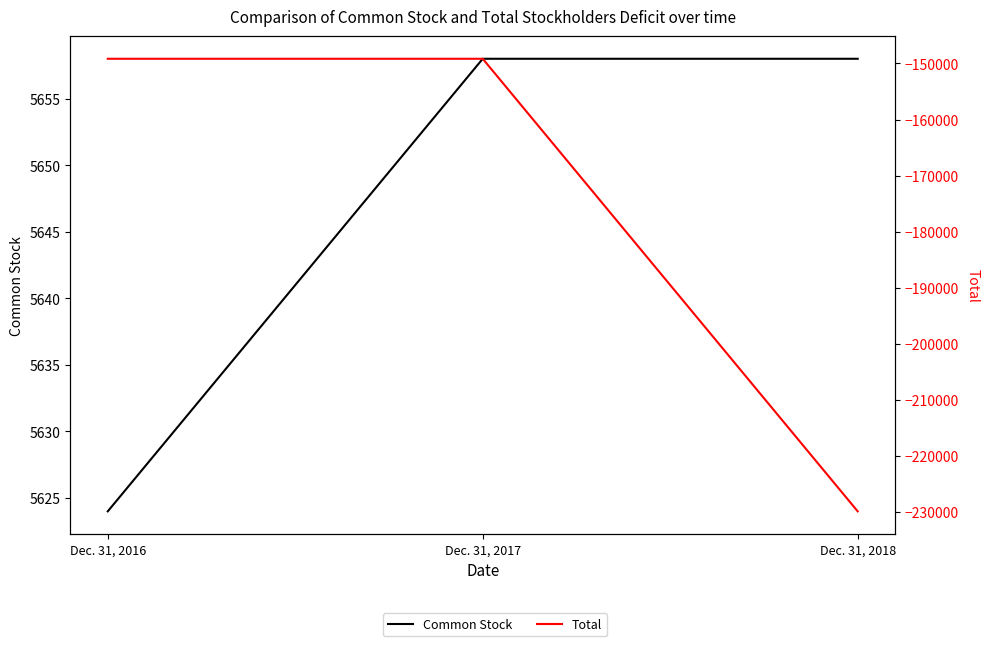

True or false: Total has a value of -149156 at Dec. 31, 2017.

True